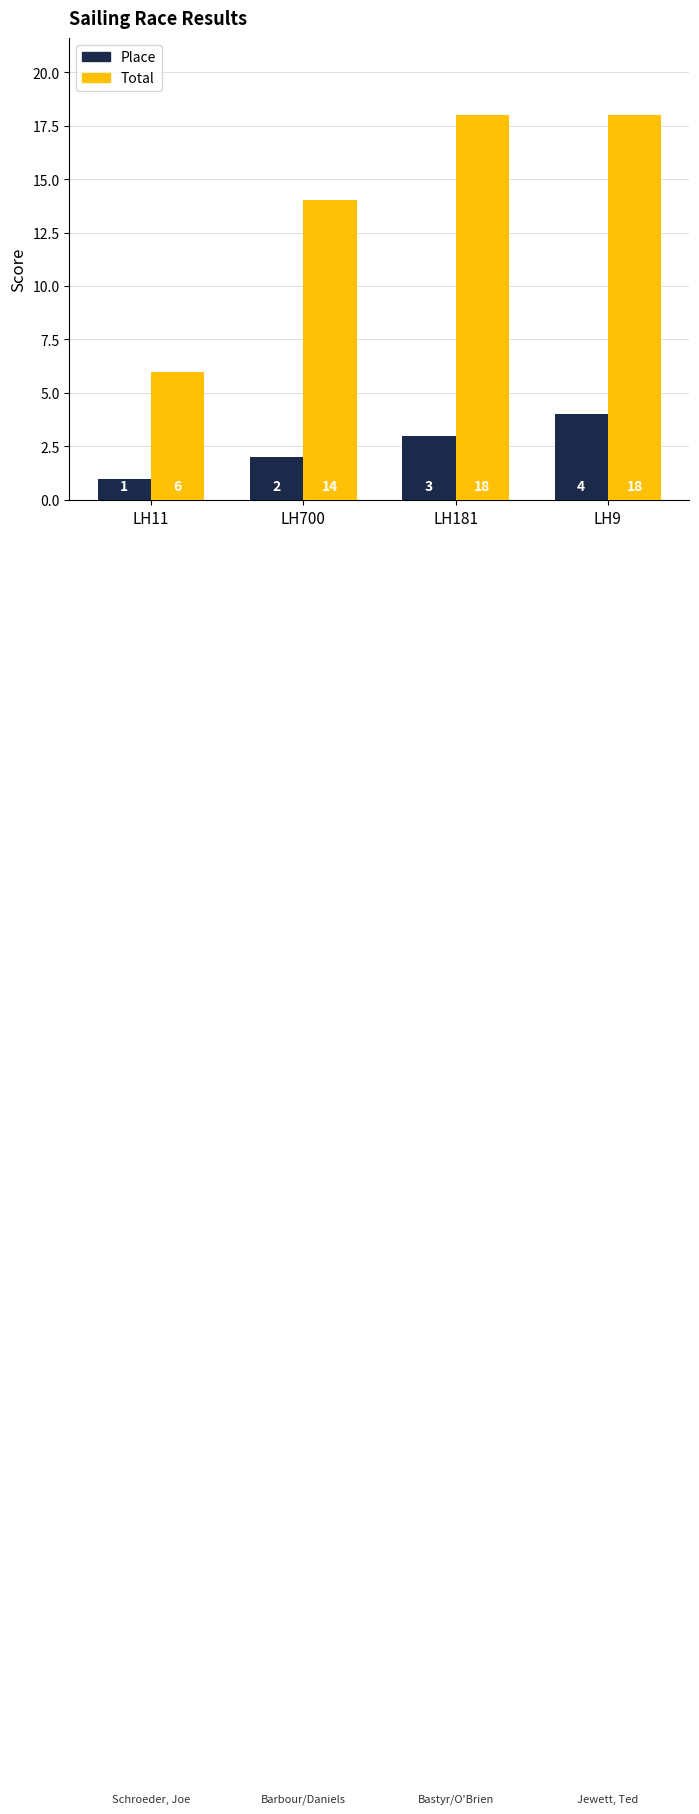

Which series has the largest total across all categories?

Total